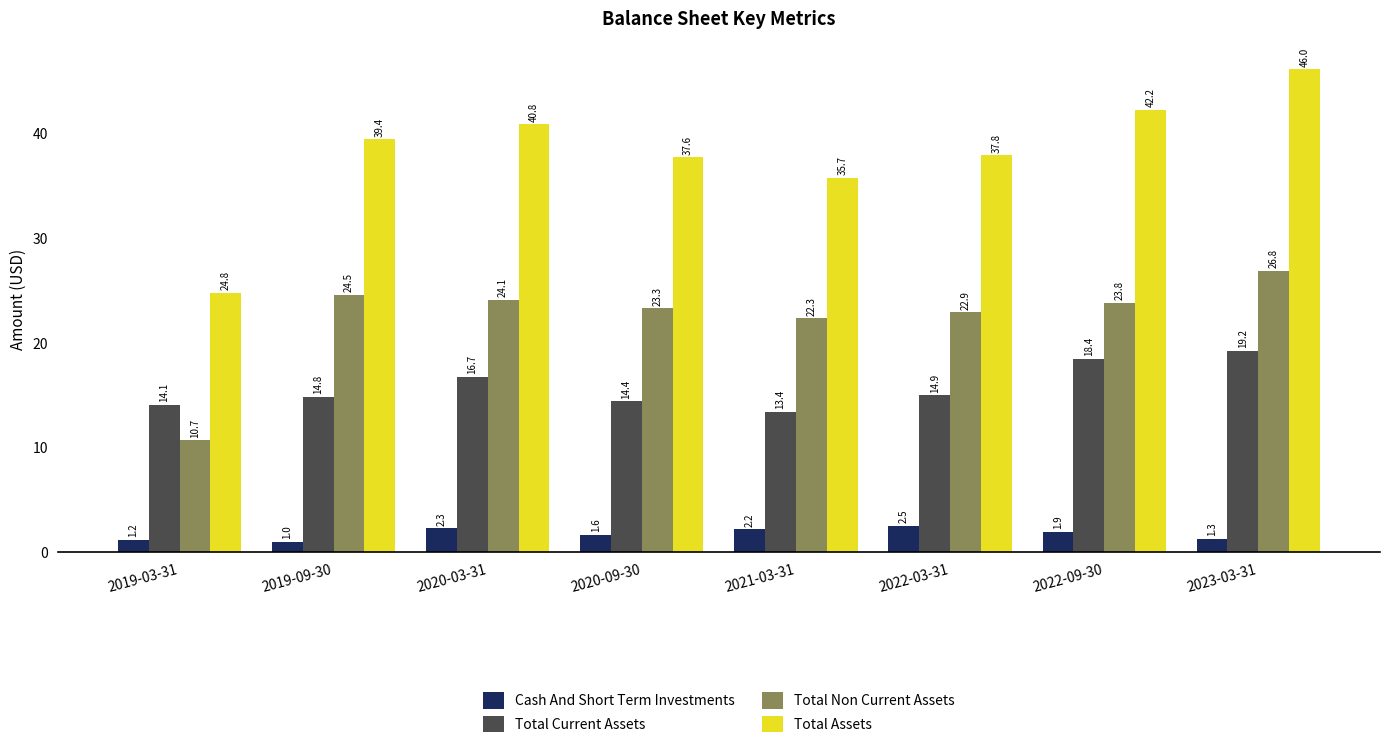

Which category has the highest value in the Total Current Assets series?

2023-03-31